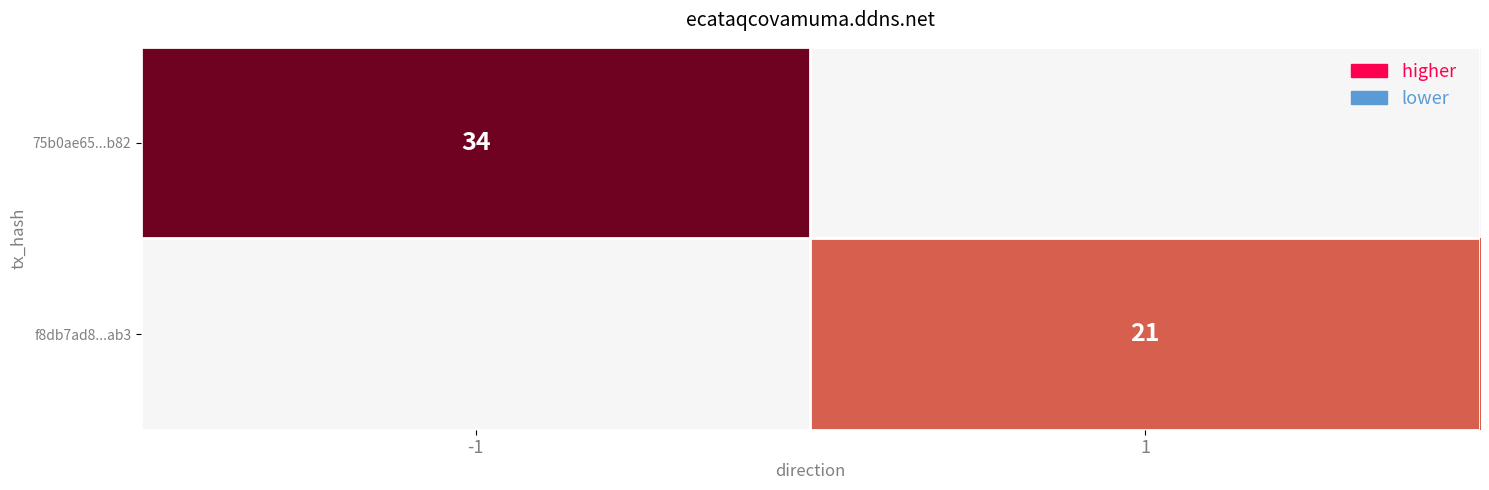

Is it true that 75b0ae65...b82 equals 34 at -1?

True